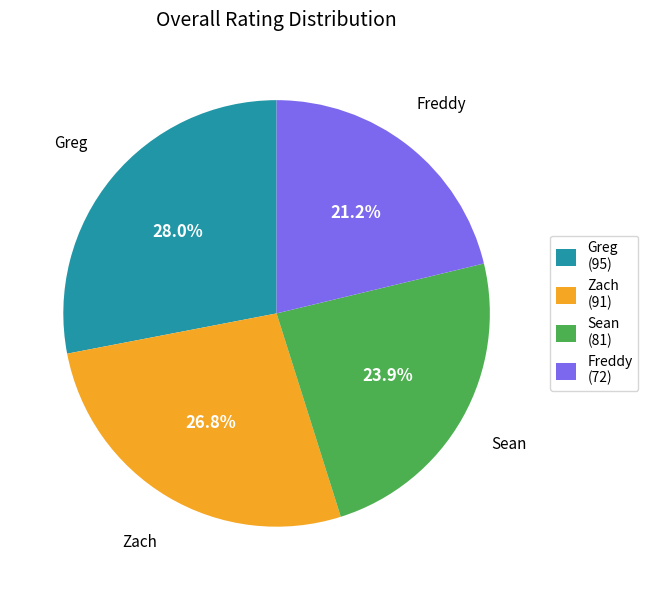

Between Sean and Freddy, which is larger?

Sean